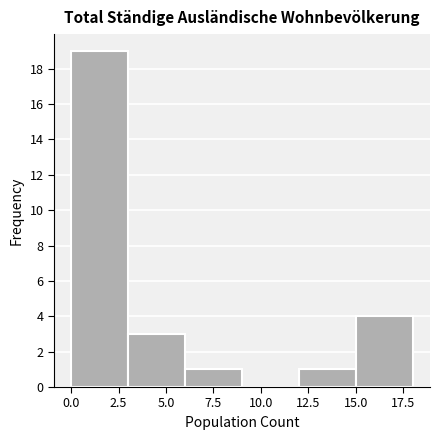

Reading left to right, transcribe this chart: for each bar, give the range it covers on the x-axis and its height. The values are not printed on the chart, so give them approximately, as read against the axis.

0 to 3: 19
3 to 6: 3
6 to 9: 1
9 to 12: 0
12 to 15: 1
15 to 18: 4